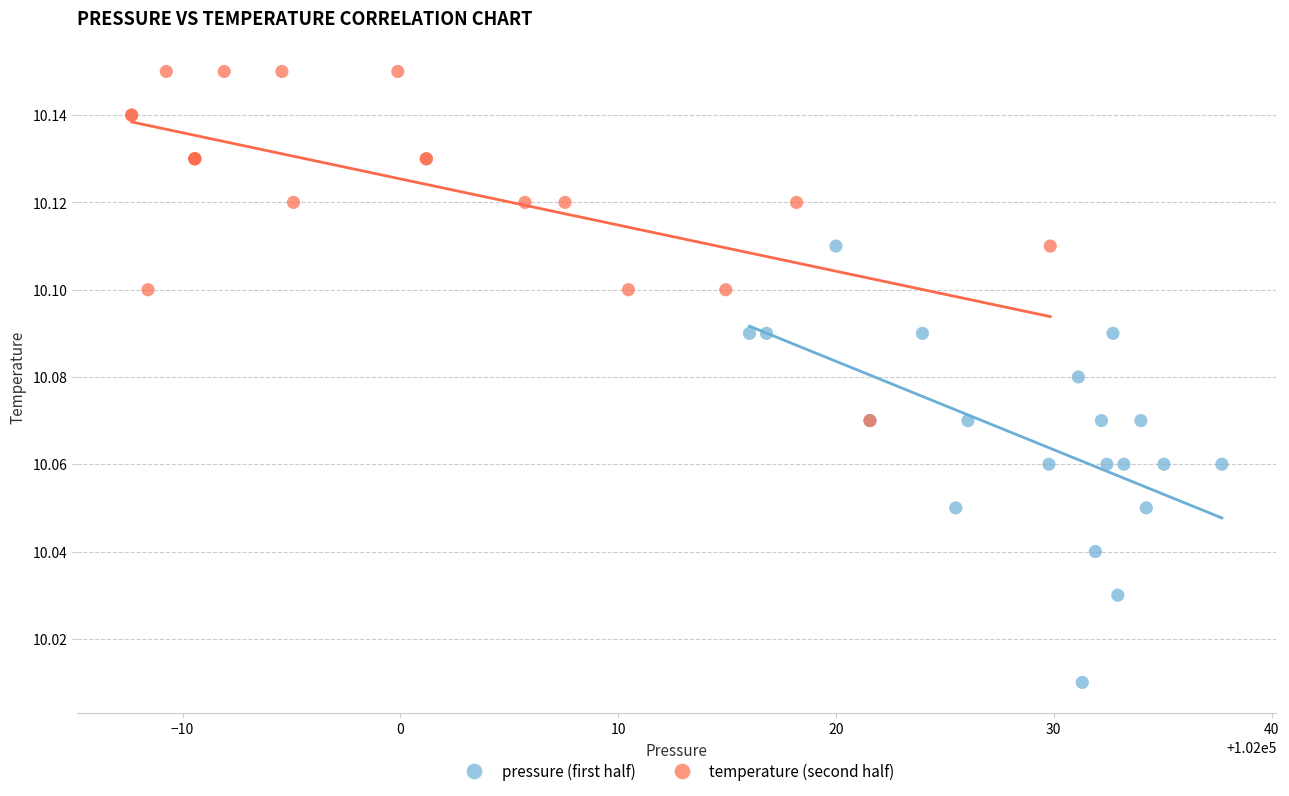

Which series contains the highest Y value?

temperature (second half)